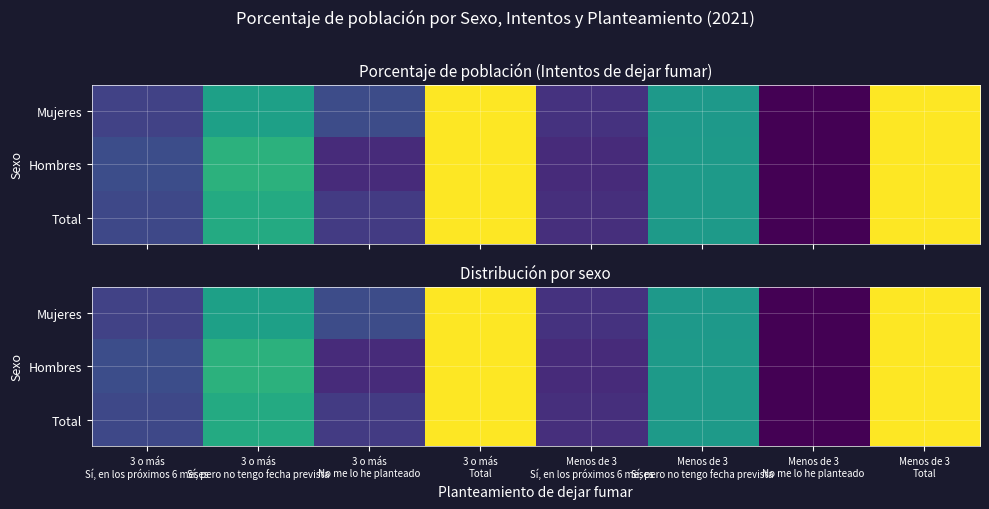

True or false: Mujeres has a value of 93.8 at 3 o más Sí, pero no tengo fecha prevista.

False